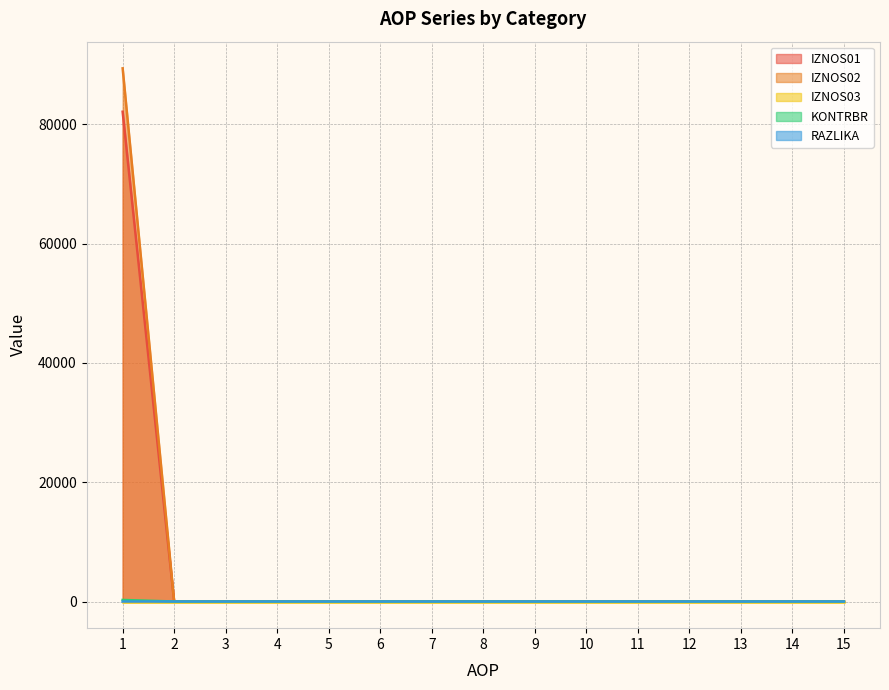

Which series has the widest spread of values?

IZNOS02